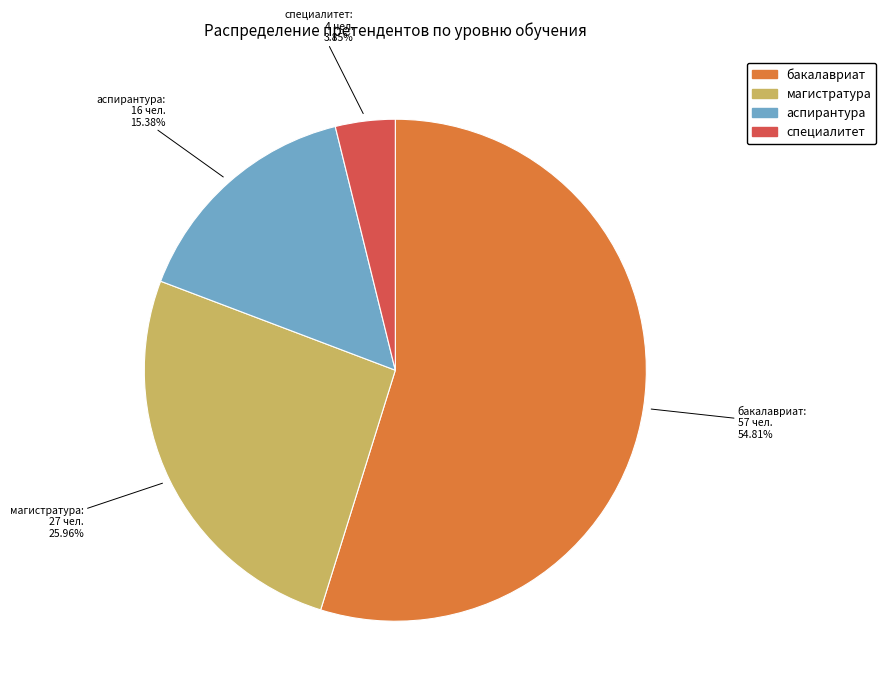

What is the smallest slice in the pie chart?

специалитет